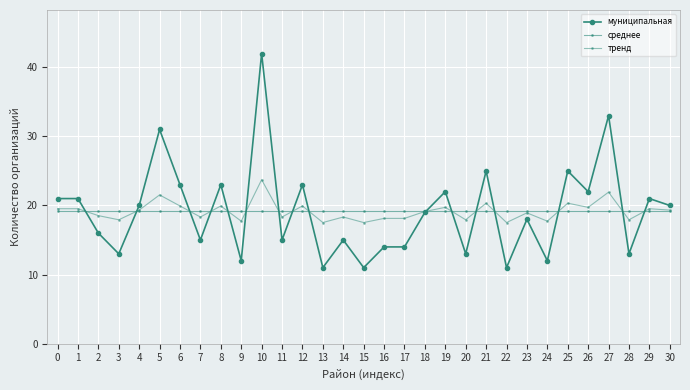

Reading right to left, extract all data points from this chart.

муниципальная: 30=20.0	29=21.0	28=13.0	27=33.0	26=22.0	25=25.0	24=12.0	23=18.0	22=11.0	21=25.0	20=13.0	19=22.0	18=19.0	17=14.0	16=14.0	15=11.0	14=15.0	13=11.0	12=23.0	11=15.0	10=42.0	9=12.0	8=23.0	7=15.0	6=23.0	5=31.0	4=20.0	3=13.0	2=16.0	1=21.0	0=21.0
среднее: 30=19.2	29=19.2	28=19.2	27=19.2	26=19.2	25=19.2	24=19.2	23=19.2	22=19.2	21=19.2	20=19.2	19=19.2	18=19.2	17=19.2	16=19.2	15=19.2	14=19.2	13=19.2	12=19.2	11=19.2	10=19.2	9=19.2	8=19.2	7=19.2	6=19.2	5=19.2	4=19.2	3=19.2	2=19.2	1=19.2	0=19.2
тренд: 30=19.3	29=19.5	28=17.9	27=21.9	26=19.7	25=20.3	24=17.7	23=18.9	22=17.5	21=20.3	20=17.9	19=19.7	18=19.1	17=18.1	16=18.1	15=17.5	14=18.3	13=17.5	12=19.9	11=18.3	10=23.7	9=17.7	8=19.9	7=18.3	6=19.9	5=21.5	4=19.3	3=17.9	2=18.5	1=19.5	0=19.5